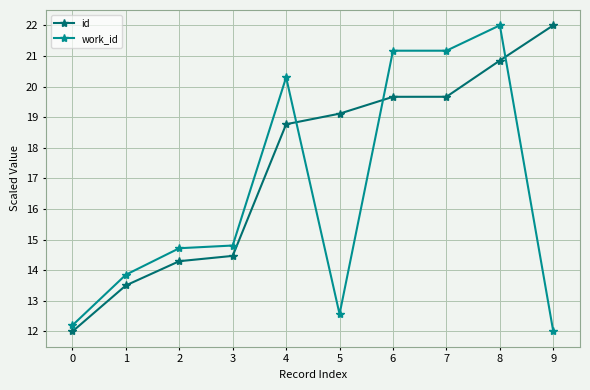

What is the sum of the id values at 9 and 4?

40.8